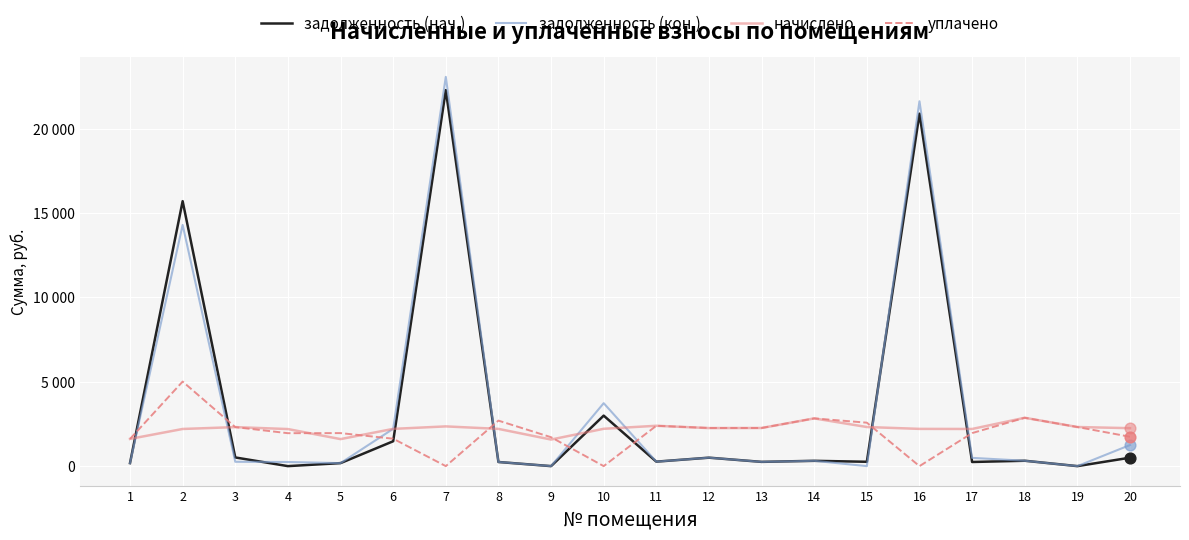

Does the chart have visible grid lines?

Yes